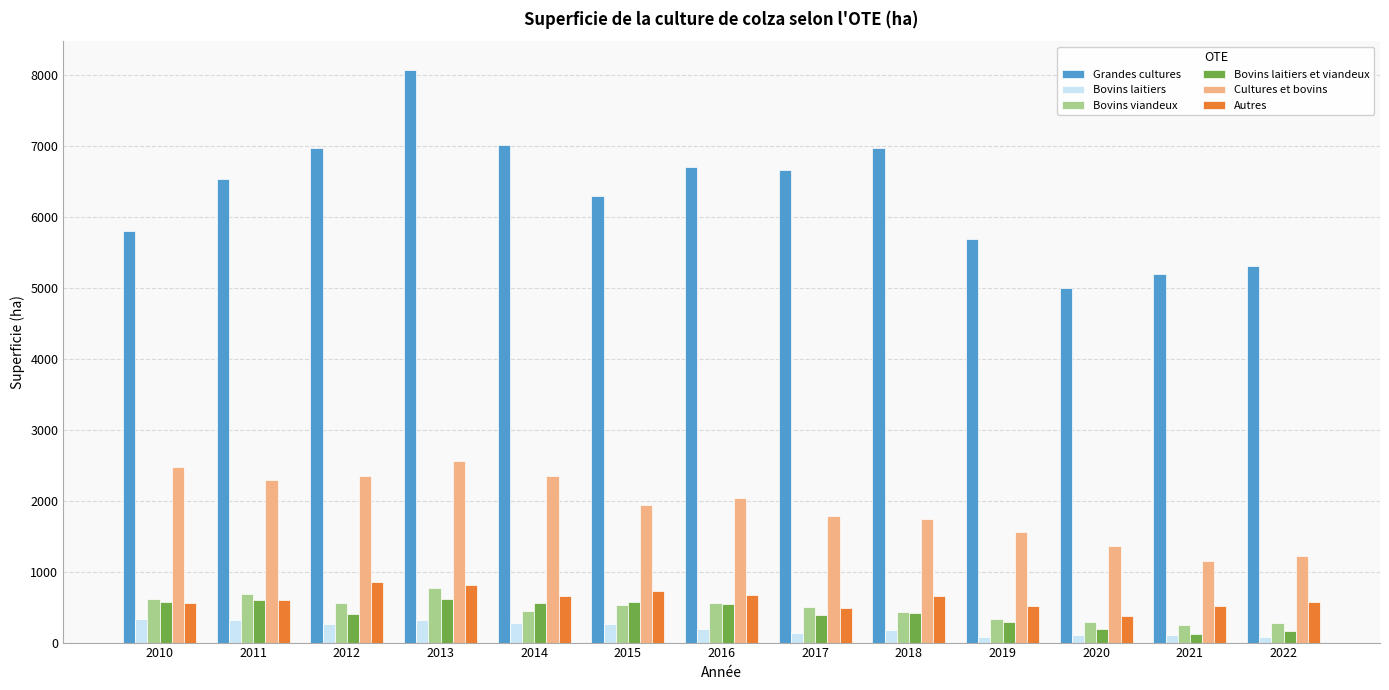

How many data points does each series have?

13